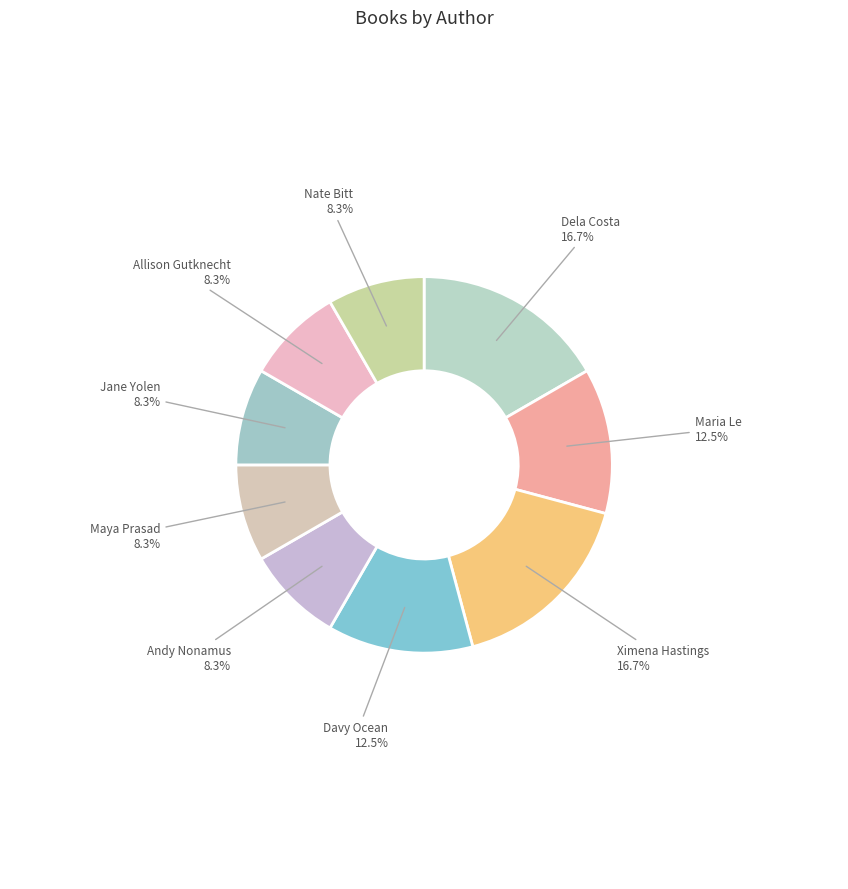

To the nearest percent, what is the combined percentage of Jane Yolen and Maya Prasad?

17%